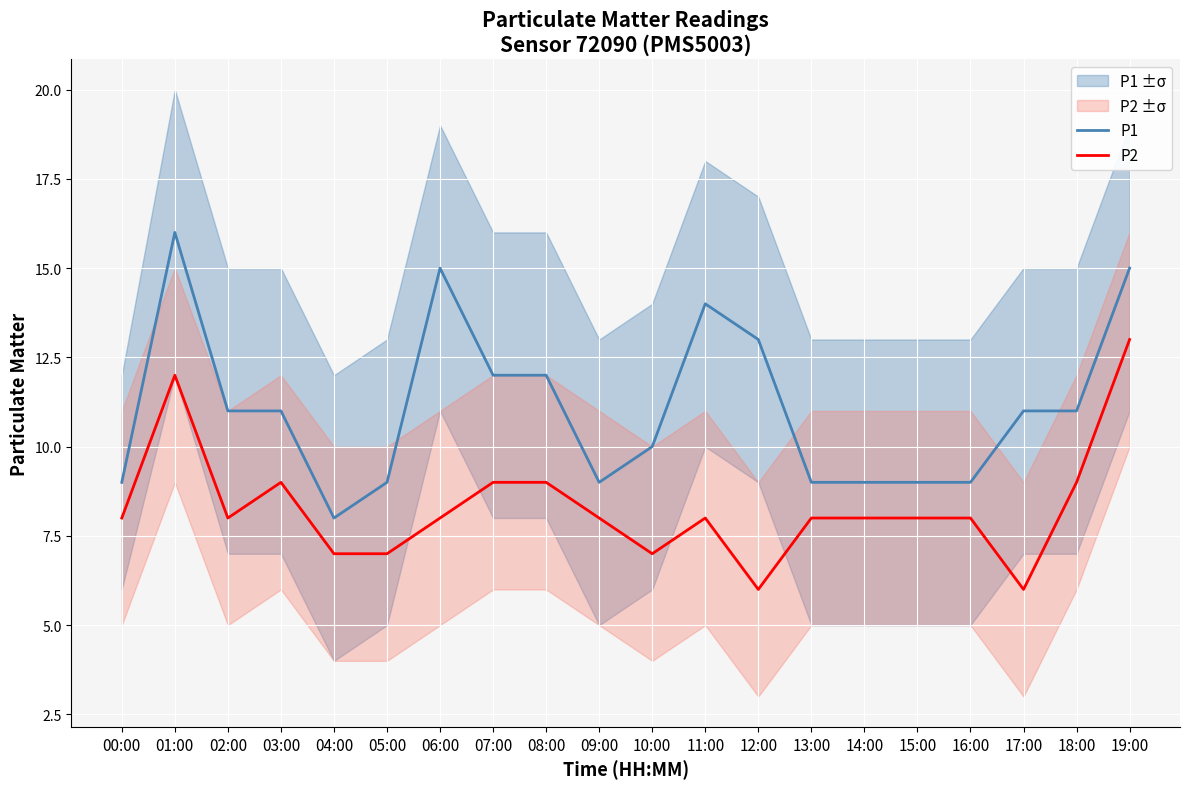

The value of P1 at 16:00 is 3. True or false?

False